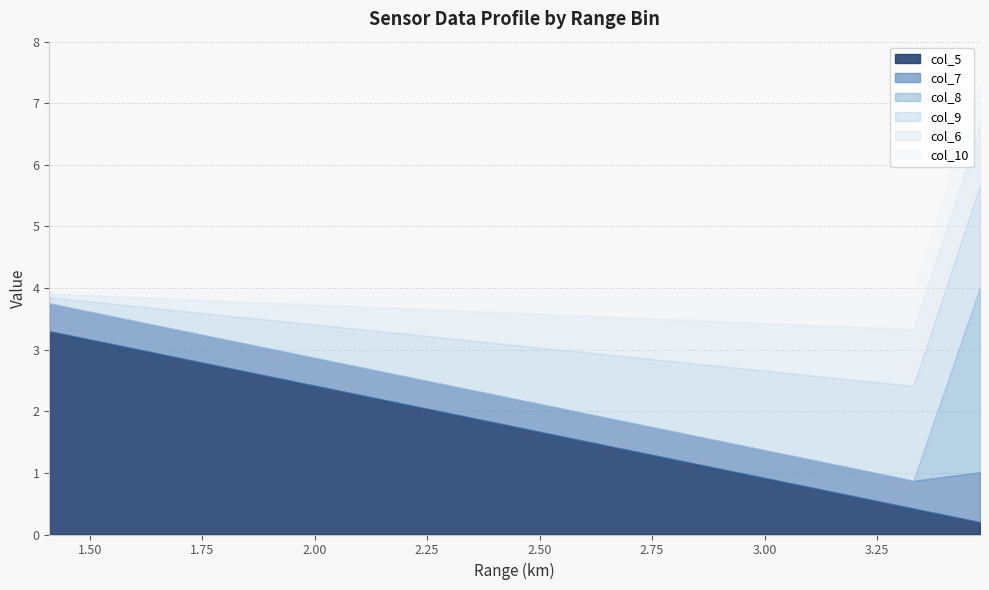

What is the highest value of the col_5 series?

3.3